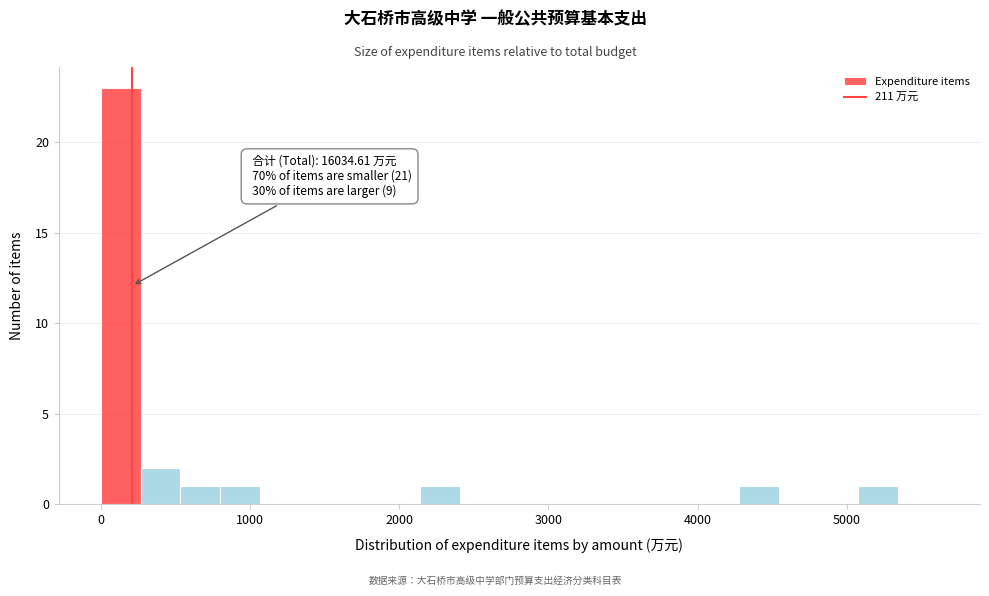

Read against the x-axis, roughly where is the centre of the tallest bar?

100